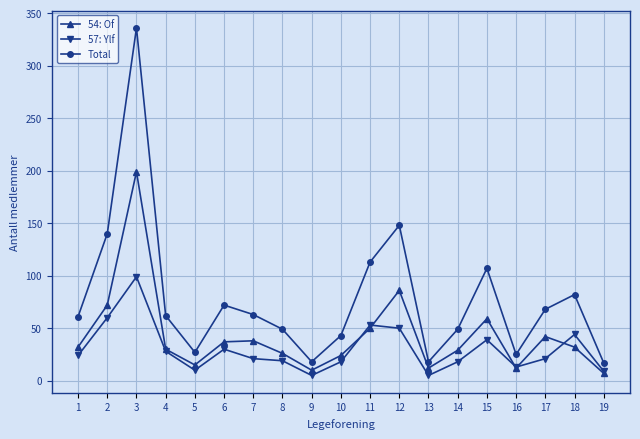

The value of 57: Ylf at 10 is 18. True or false?

True